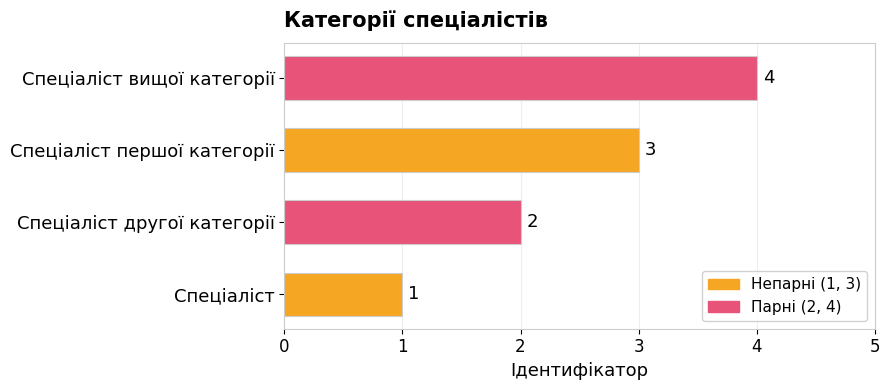

Between Спеціаліст першої категорії and Спеціаліст, which is larger?

Спеціаліст першої категорії